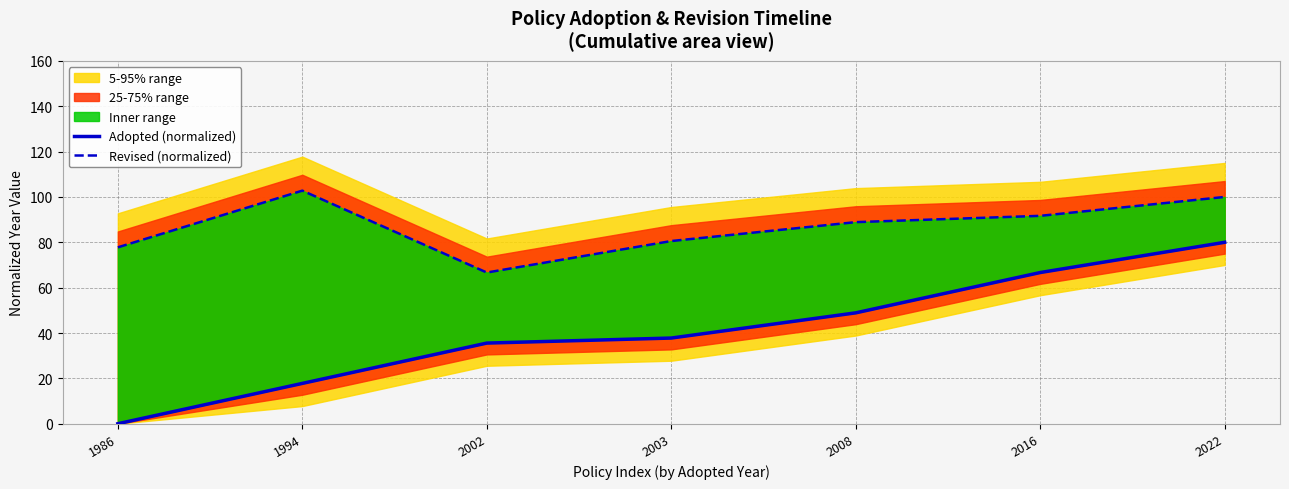

What is the total value across all series at 2003?

118.3